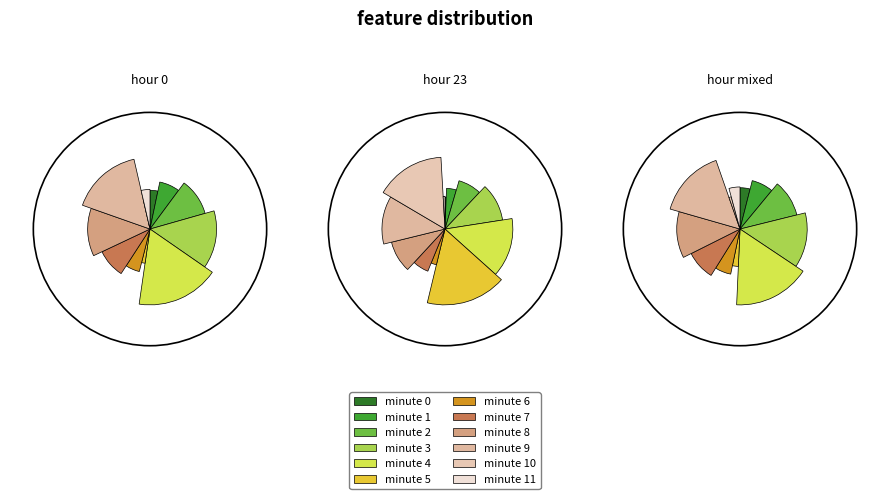

Rank the series by their maximum value, from lowest to highest.

hour_0, hour_23, hour_mixed